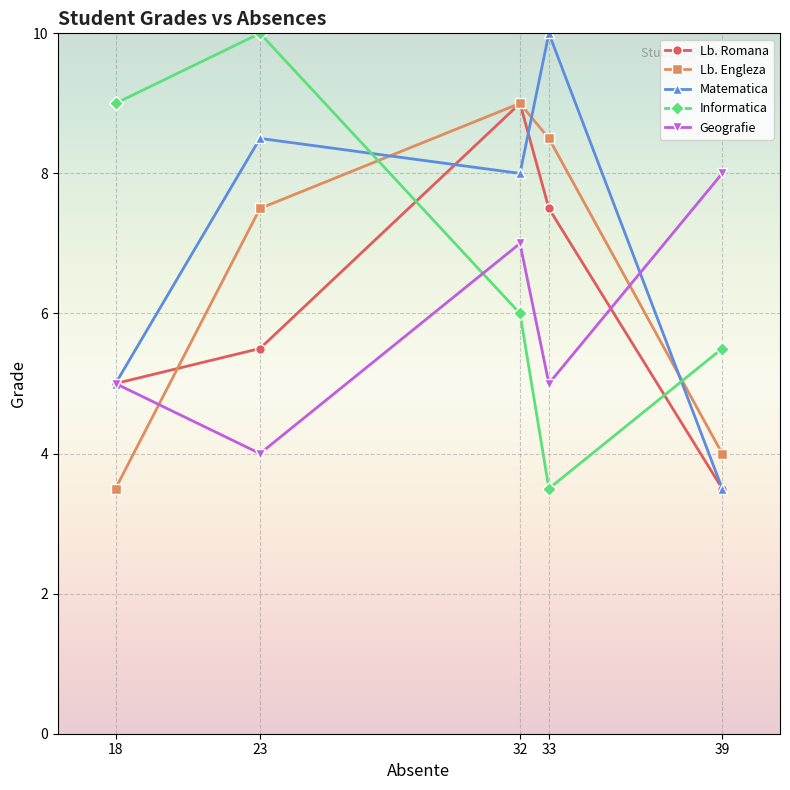

Where does the Matematica series first go above 8?

23